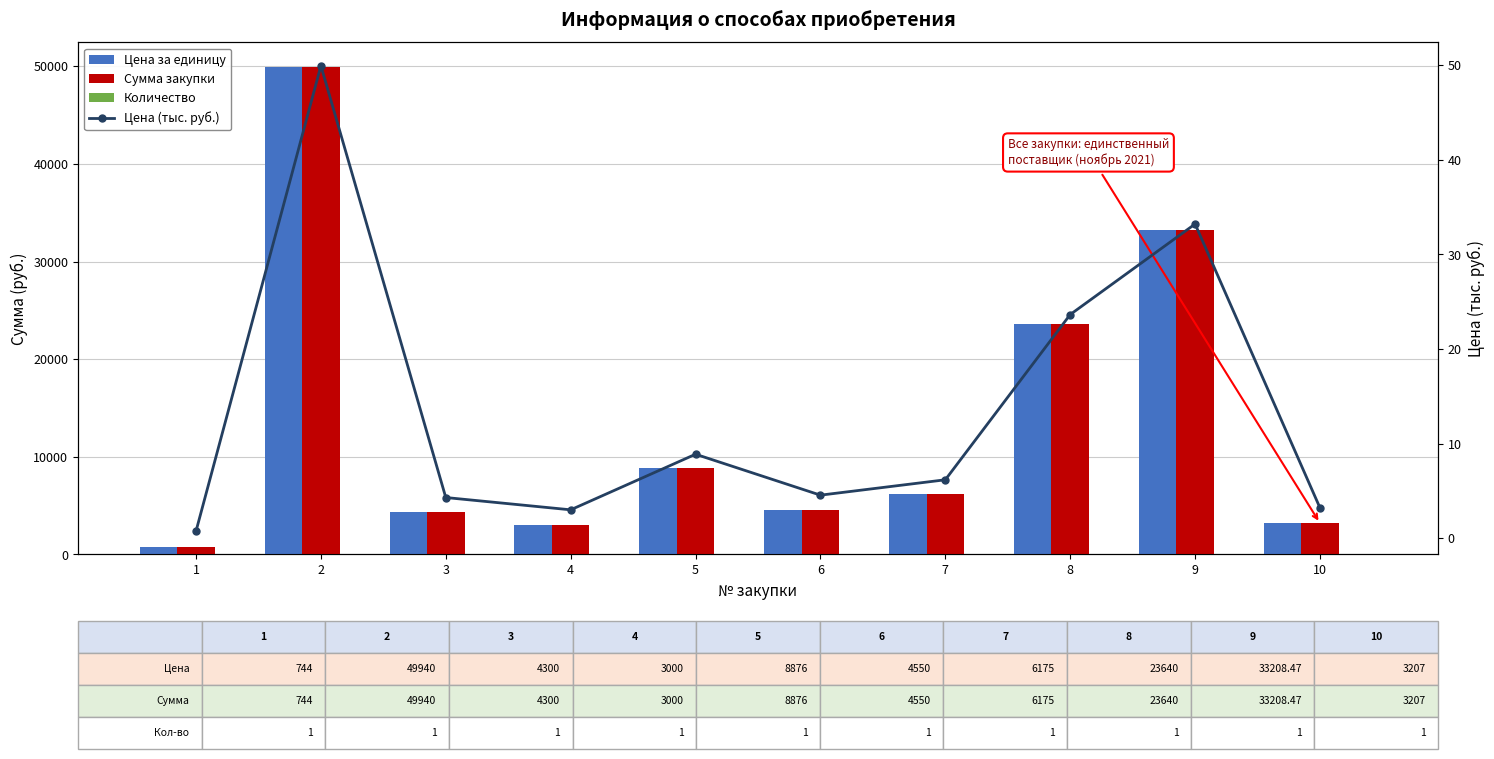

Reading left to right, transcribe all the data shown in this chart.

Цена за единицу: 1=744.0	2=49940.0	3=4300.0	4=3000.0	5=8876.0	6=4550.0	7=6175.0	8=23640.0	9=33208.5	10=3207.0
Сумма закупки: 1=744.0	2=49940.0	3=4300.0	4=3000.0	5=8876.0	6=4550.0	7=6175.0	8=23640.0	9=33208.5	10=3207.0
Количество: 1=1.0	2=1.0	3=1.0	4=1.0	5=1.0	6=1.0	7=1.0	8=1.0	9=1.0	10=1.0
Цена (тыс. руб.): 1=0.7	2=49.9	3=4.3	4=3.0	5=8.9	6=4.5	7=6.2	8=23.6	9=33.2	10=3.2